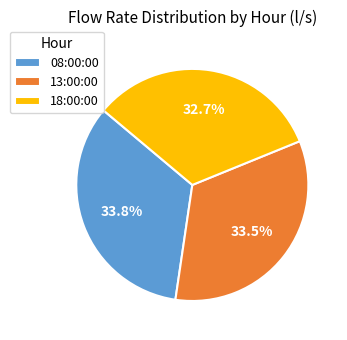

How many segments does this pie chart have?

3